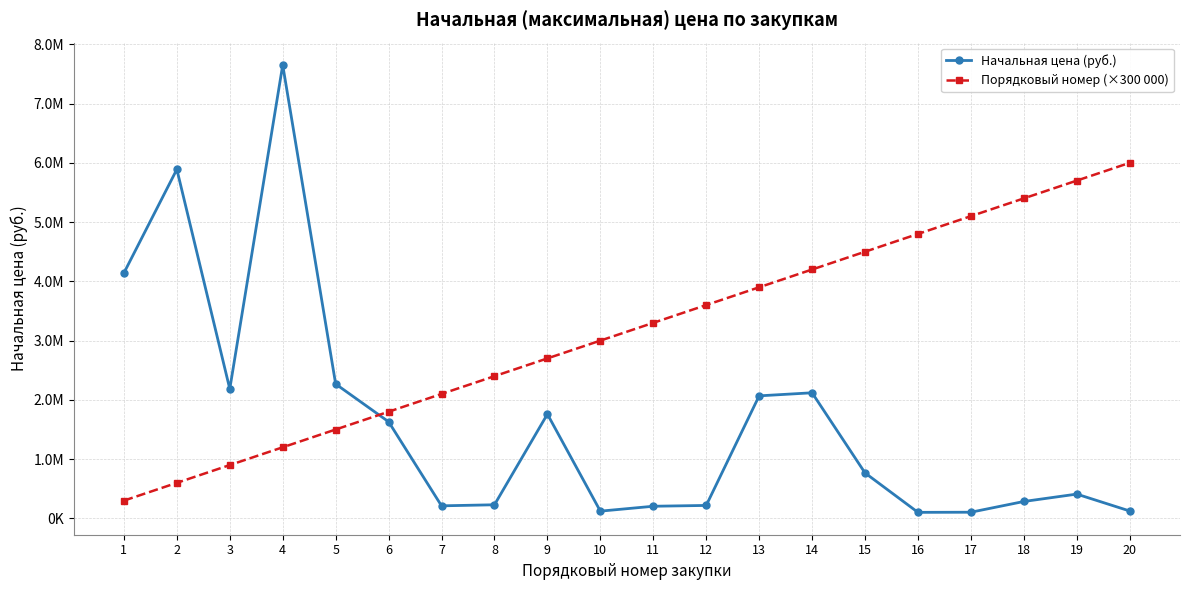

What is the total value across all series at 10?

3122415.7